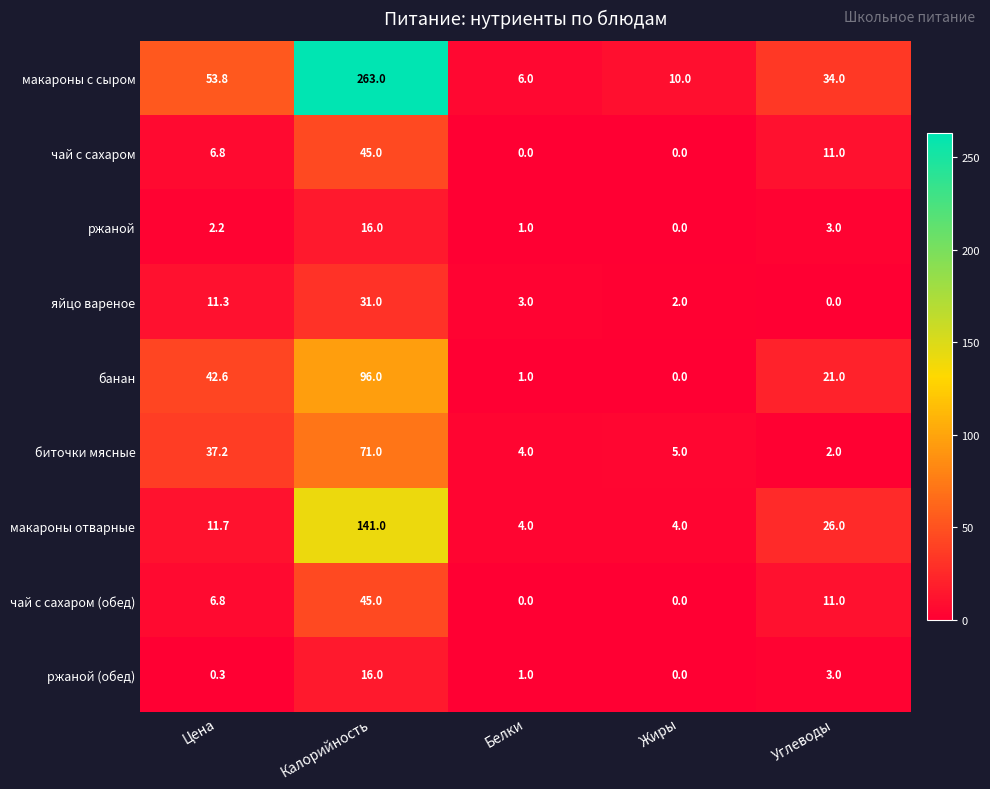

Between Цена and Углеводы, which series saw the biggest shift?

биточки мясные